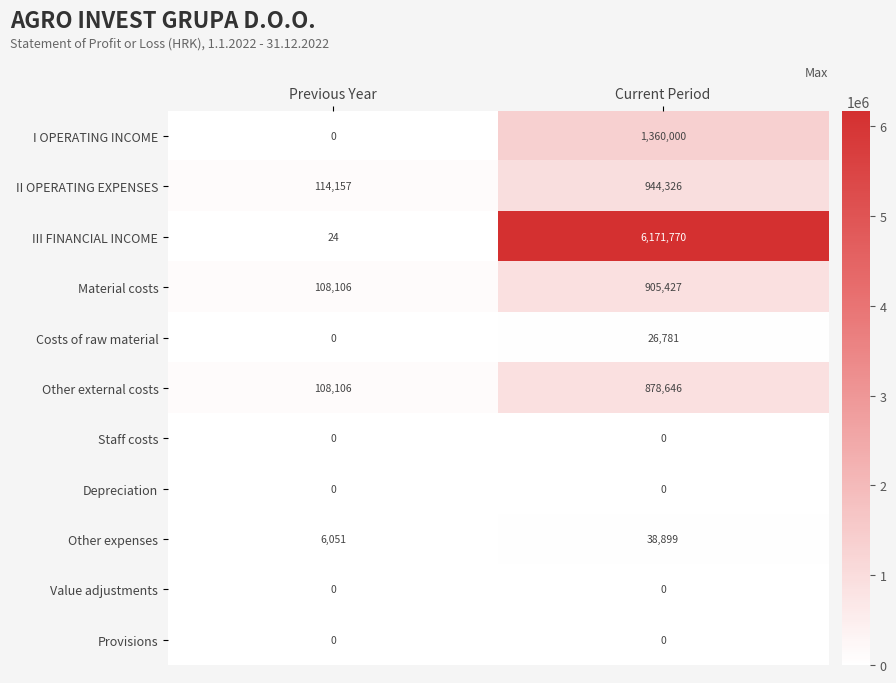

Is it true that Costs of raw material equals 26781 at Current Period?

True